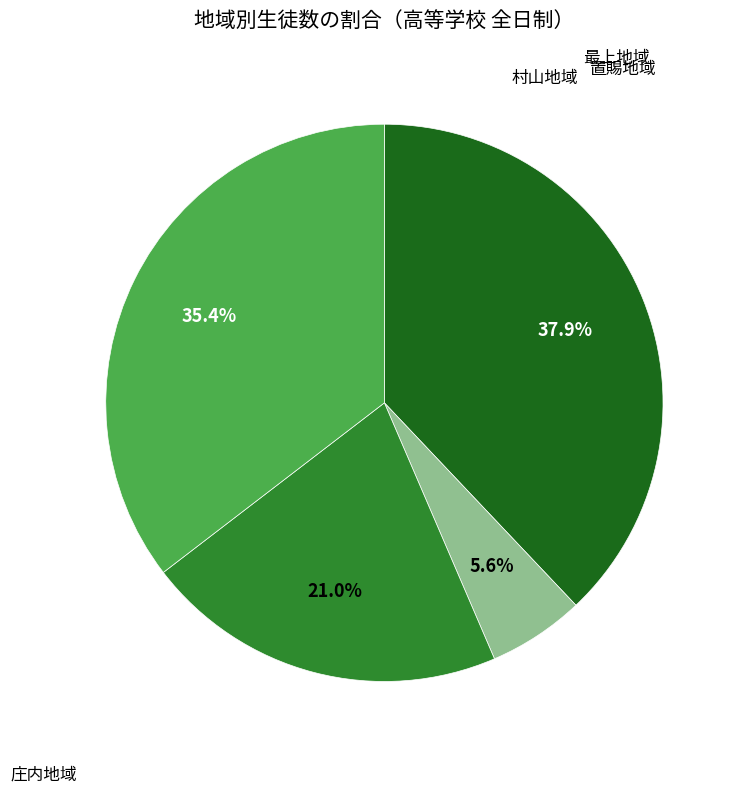

Is there any slice that represents more than half of the pie?

No